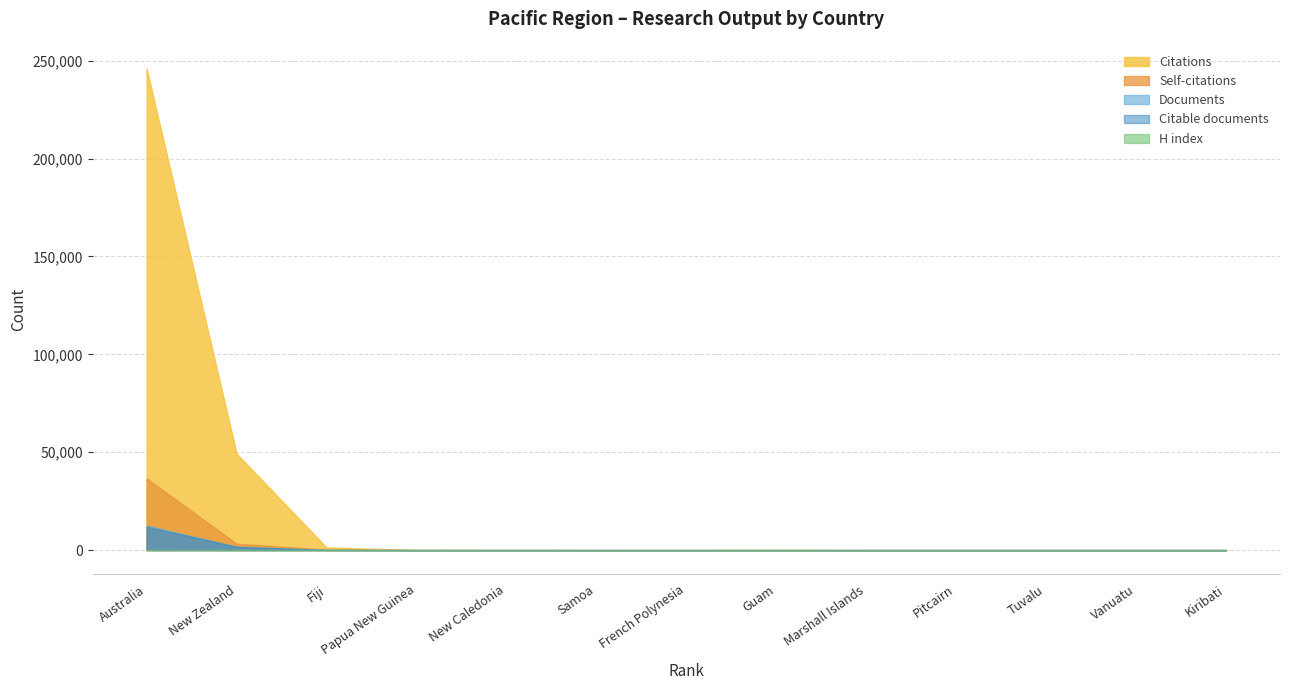

What is the difference between the second highest and second lowest values in the Citations series?

49305